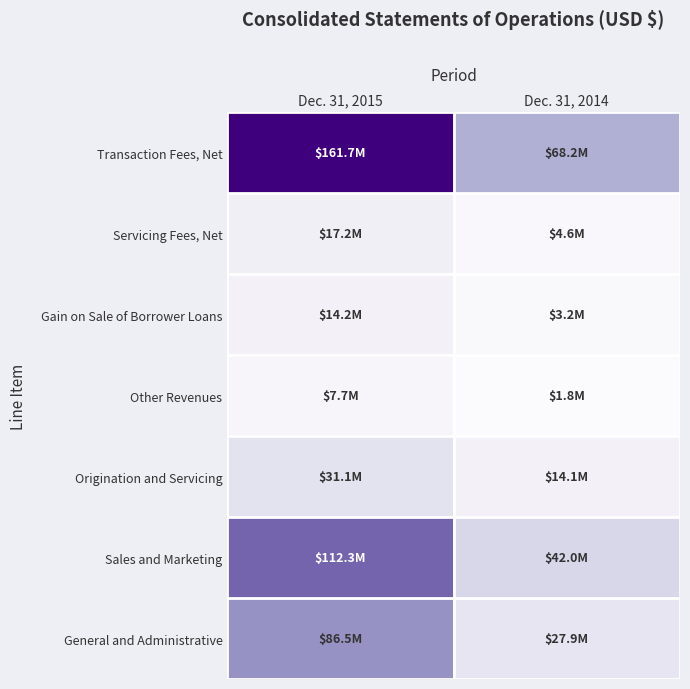

At which category is the sum across all series the highest?

Dec. 31, 2015